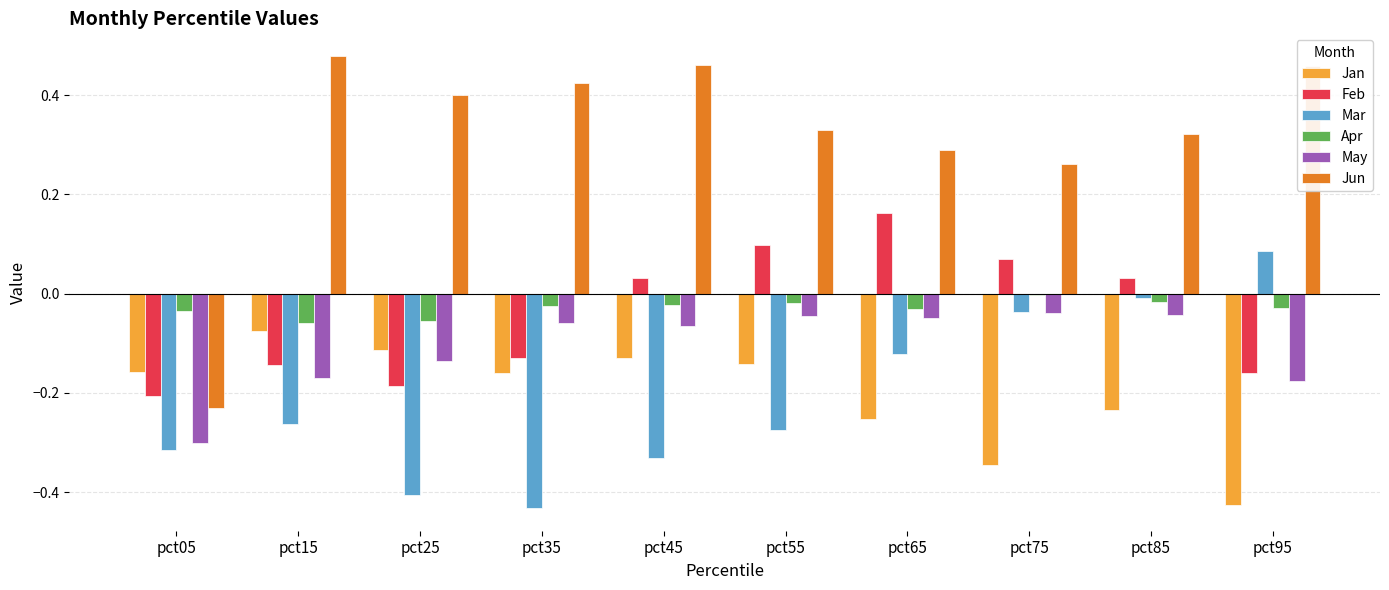

What is the sum of all Jan values?

-2.0